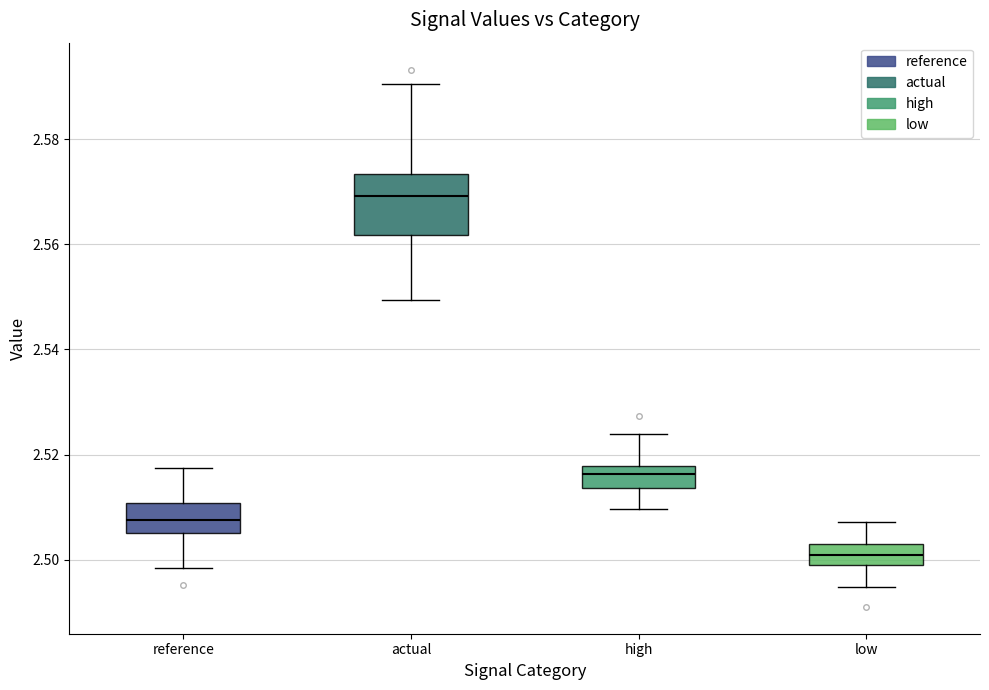

Where is the upper edge of the box for low on the y-axis? The values are not printed on the chart, so give them approximately, as read against the axis.

2.504